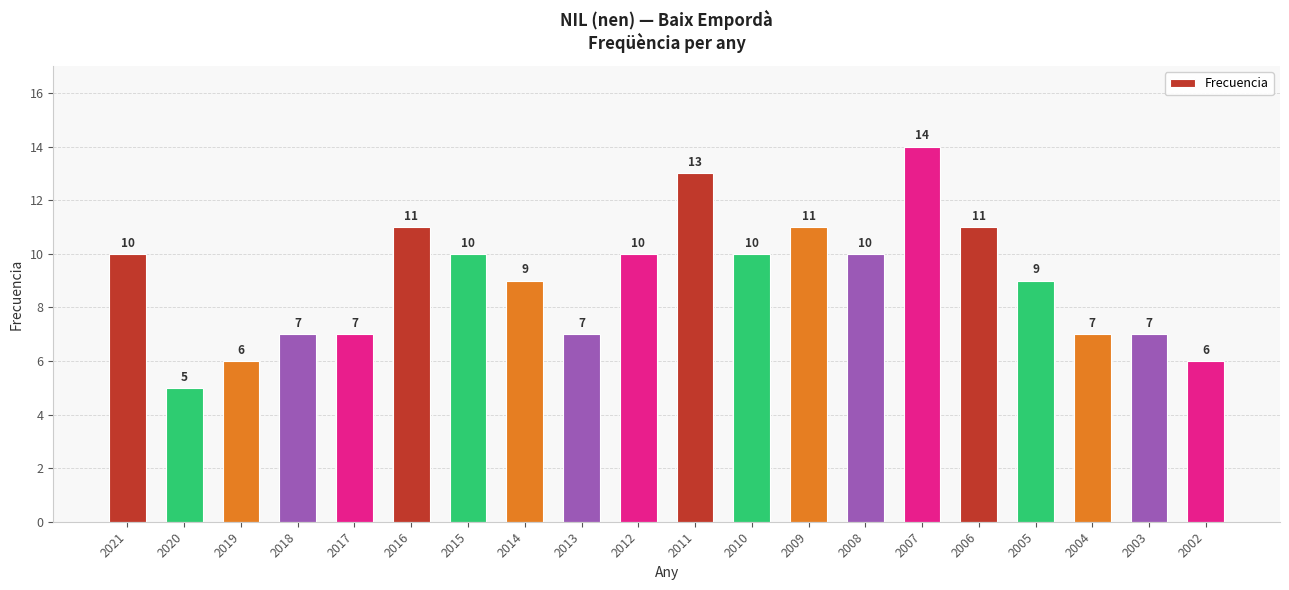

The value at 2012 is 10. True or false?

True